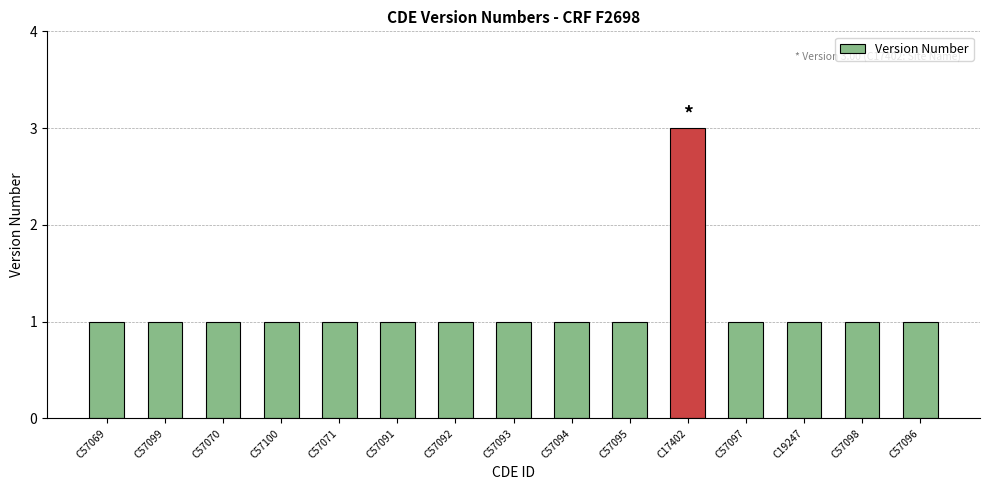

What position from the right is C57093?

8